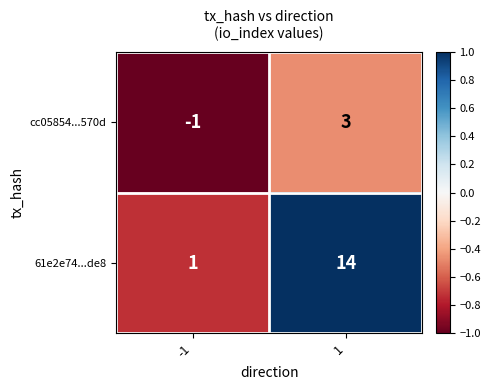

What is the maximum value shown in the chart?

14